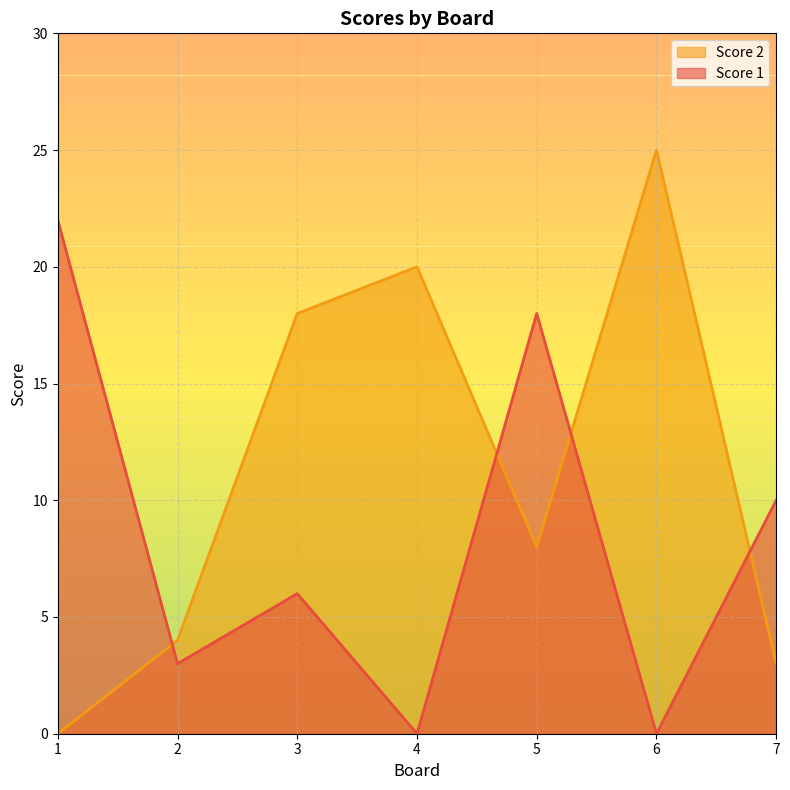

How many distinct data groups are displayed?

2